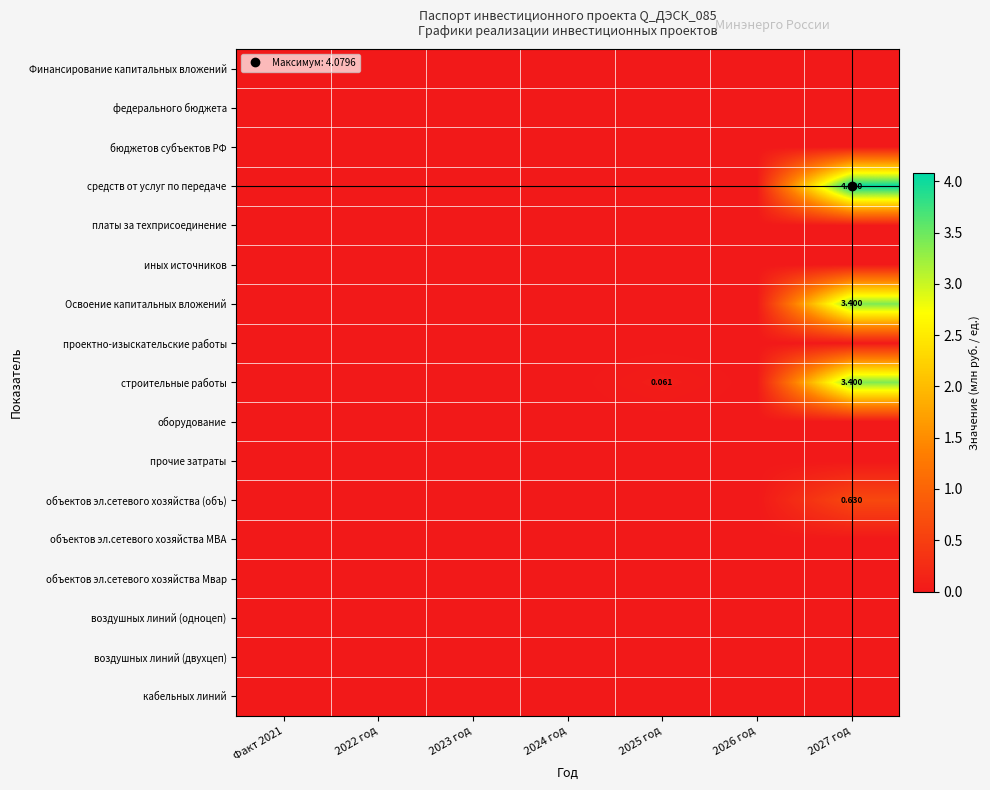

What is the sum of the Освоение капитальных вложений values at 2027 год and Факт 2021?

3.4